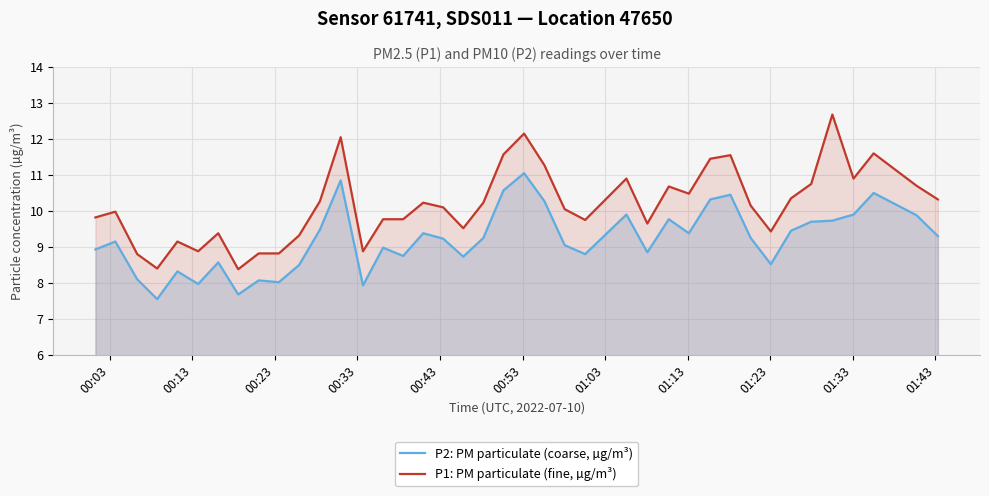

True or false: P1: PM particulate (fine, µg/m³) and P2: PM particulate (coarse, µg/m³) cross at least once.

False